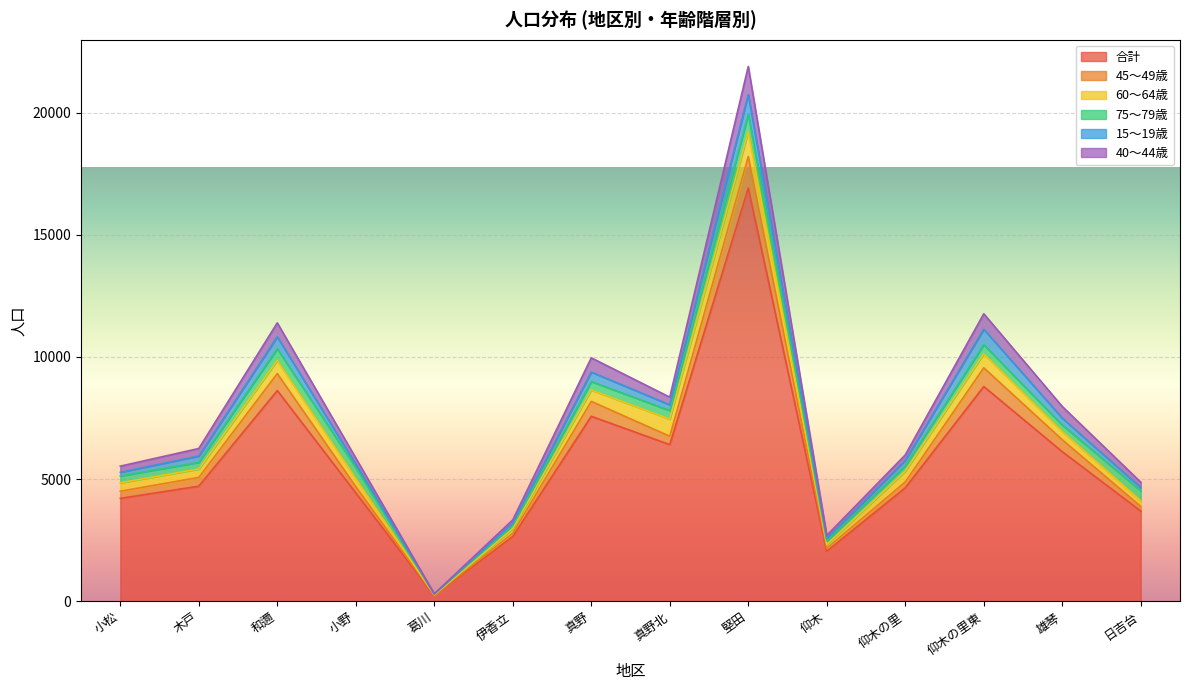

True or false: 45～49歳 has more than 0 points higher than both neighbors.

True